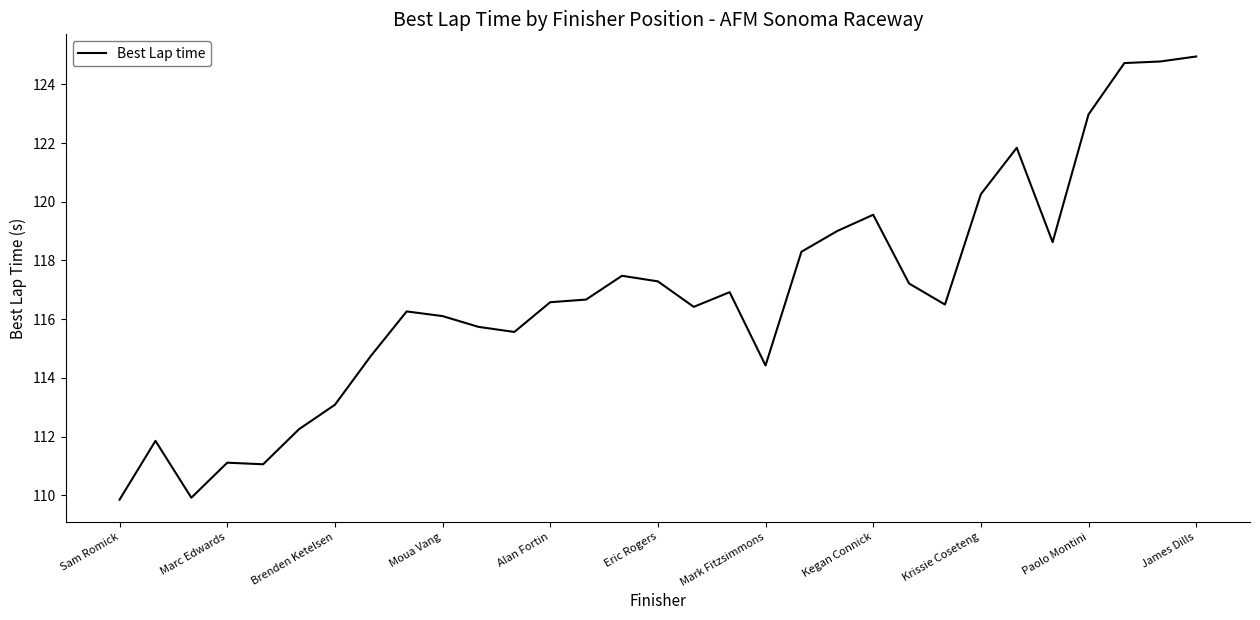

What is the difference between the maximum and minimum values?

15.1